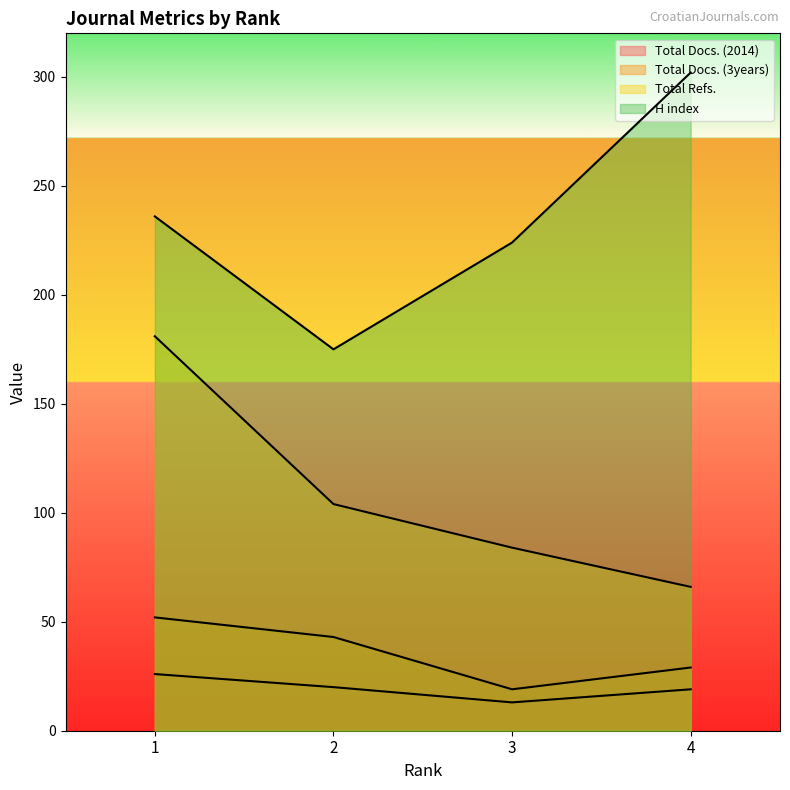

True or false: H index and Total Refs. cross at least once.

False